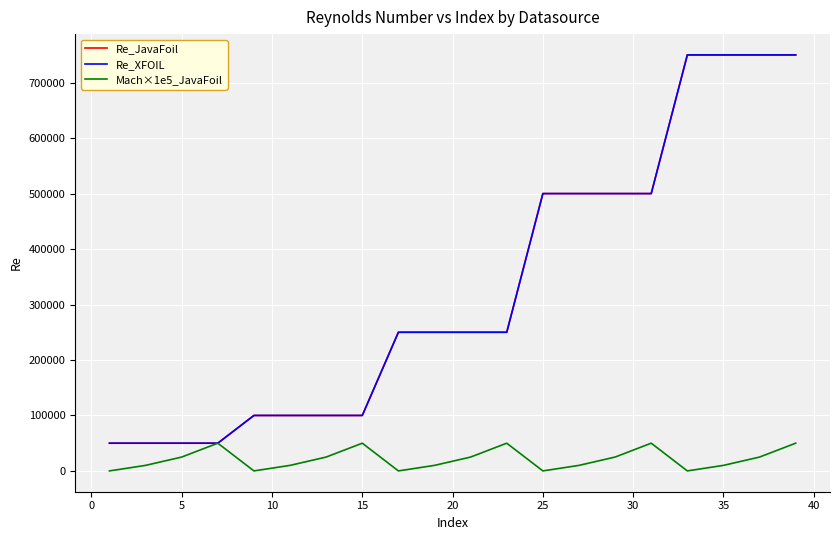

True or false: Mach×1e5_JavaFoil and Re_XFOIL intersect in this chart.

False